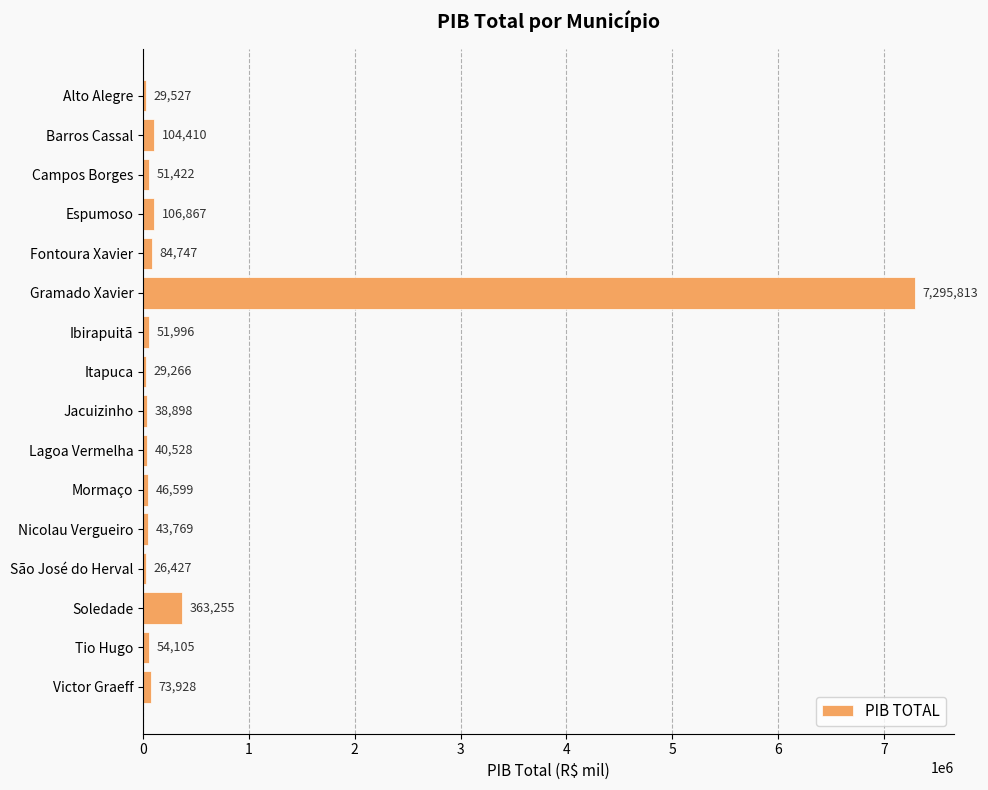

What is the sum of all values?

8441556.8